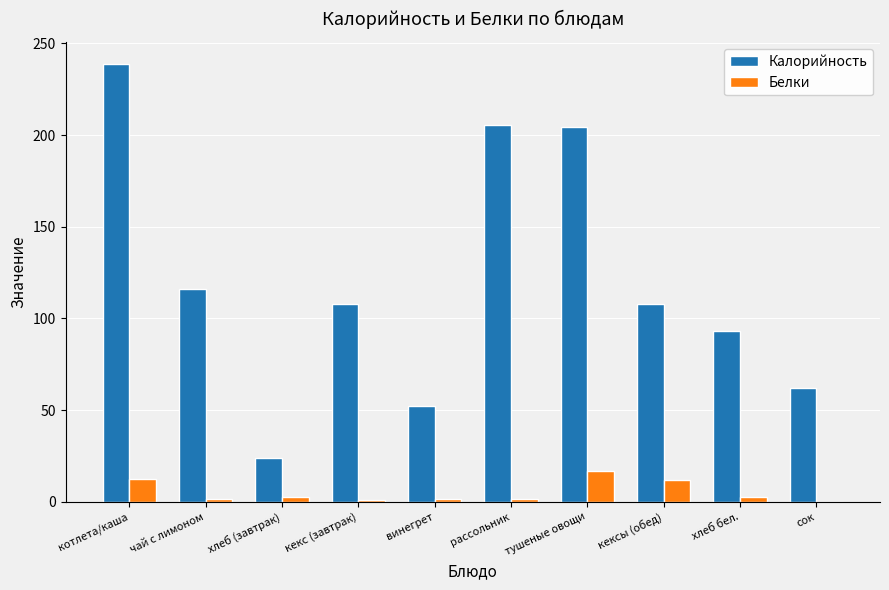

Are the bars grouped side by side (vs. stacked)?

Yes